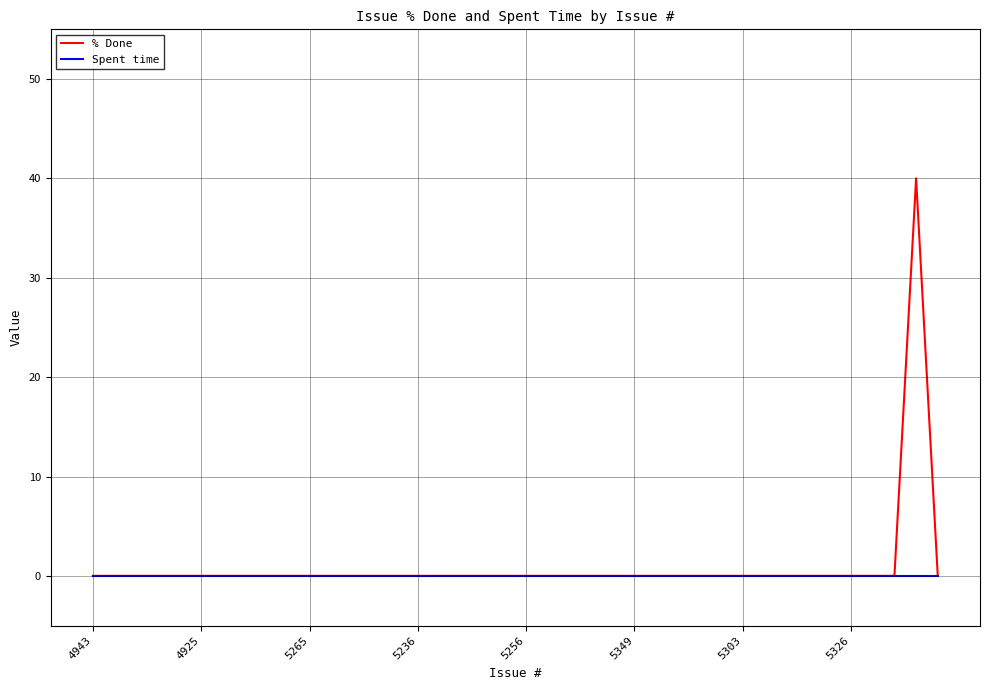

What is the maximum value shown in the chart?

40